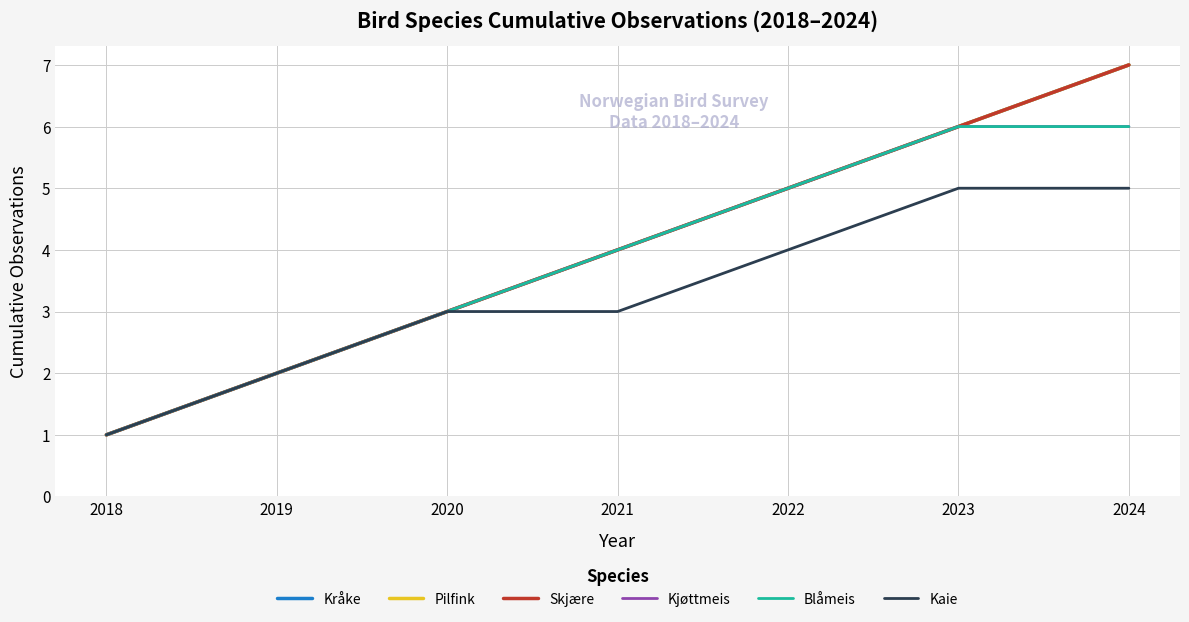

Is this an area chart (filled region under the line)?

No